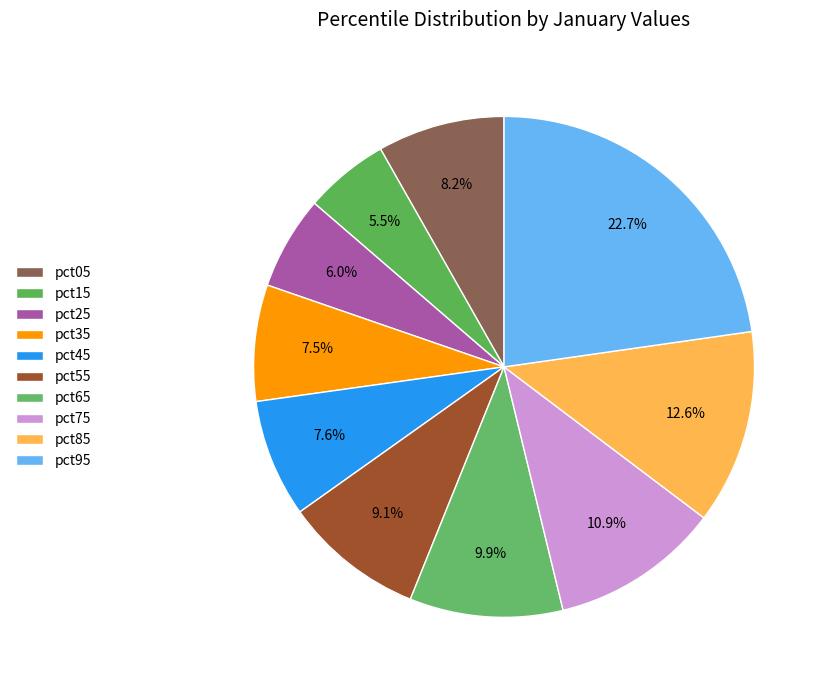

Combined, do pct25 and pct45 account for over 50%?

No